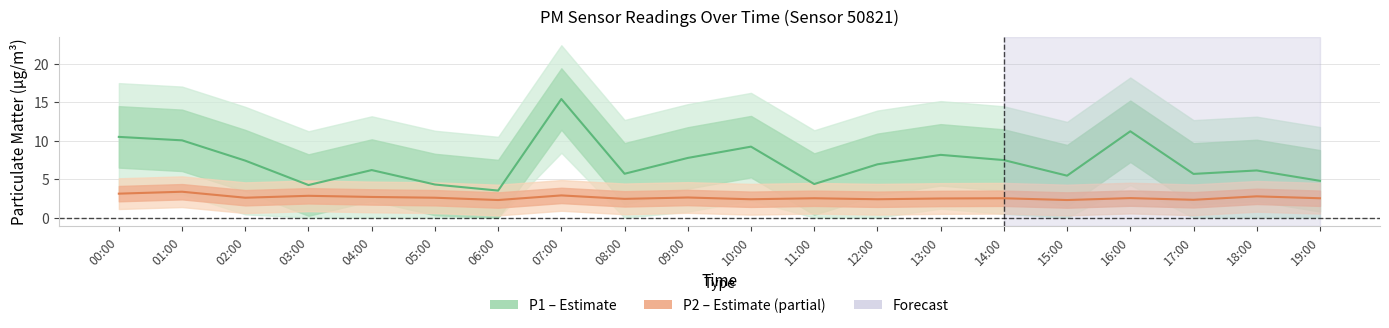

True or false: P1 (PM10) has more than 0 interior local peaks.

True